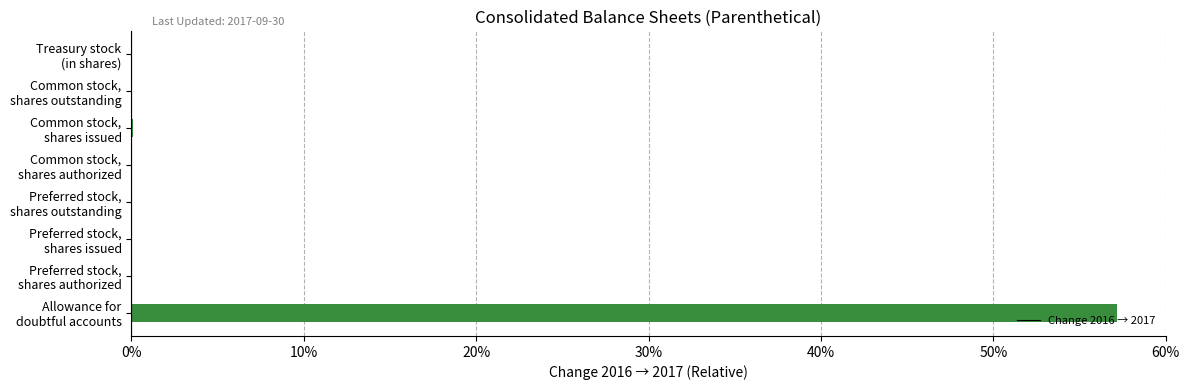

What is the difference between the maximum and minimum values?

0.6